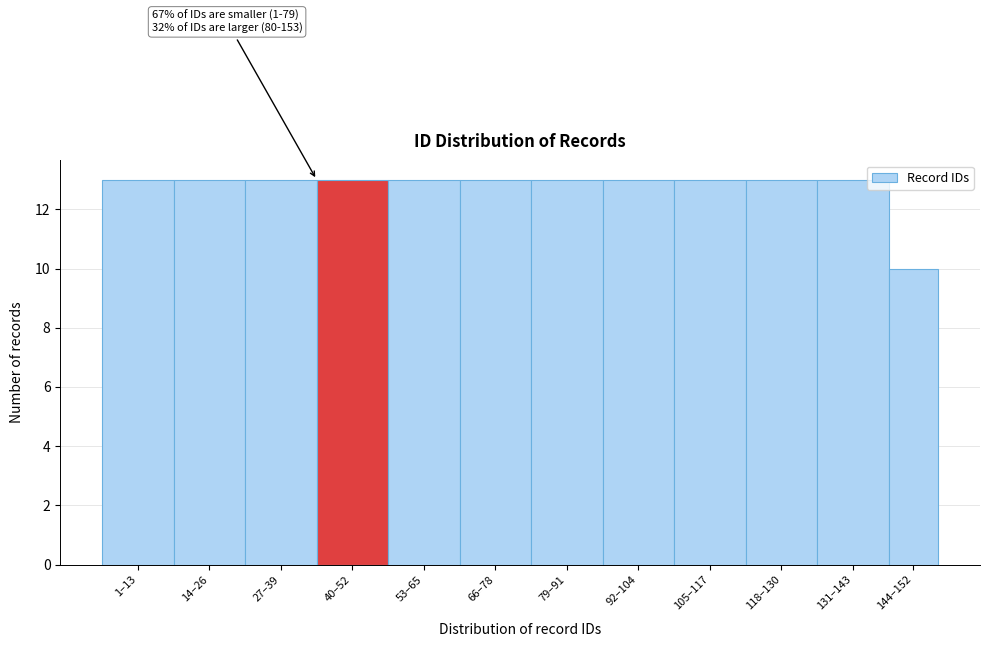

Reading left to right, transcribe all the data shown in this chart.

1–13=13	14–26=13	27–39=13	40–52=13	53–65=13	66–78=13	79–91=13	92–104=13	105–117=13	118–130=13	131–143=13	144–152=10